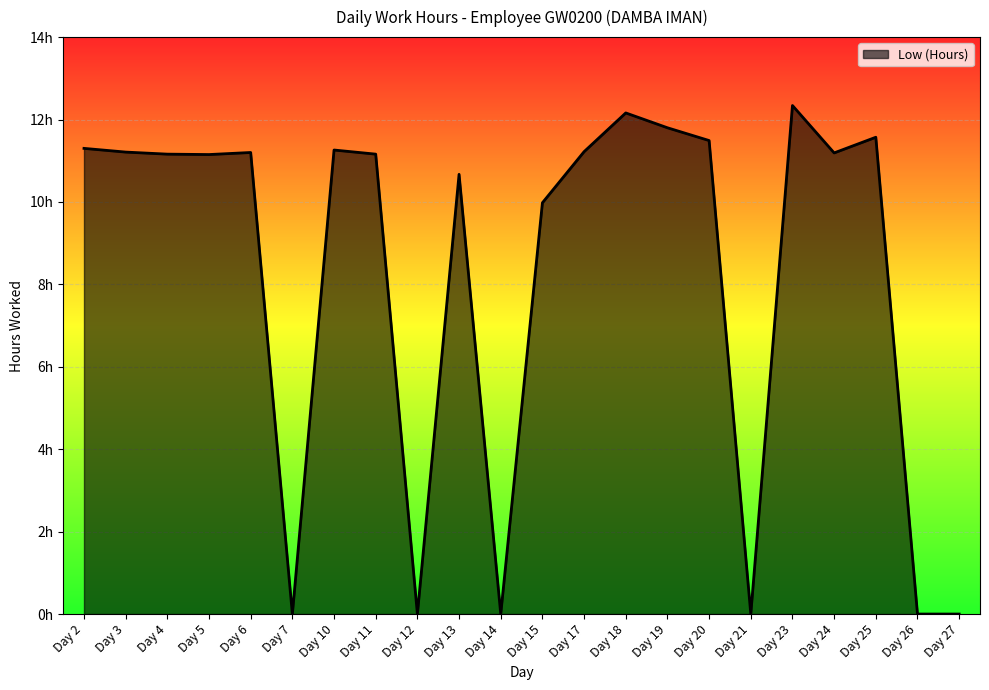

How many interior local valleys (lower than both neighbors) does the data have?

6